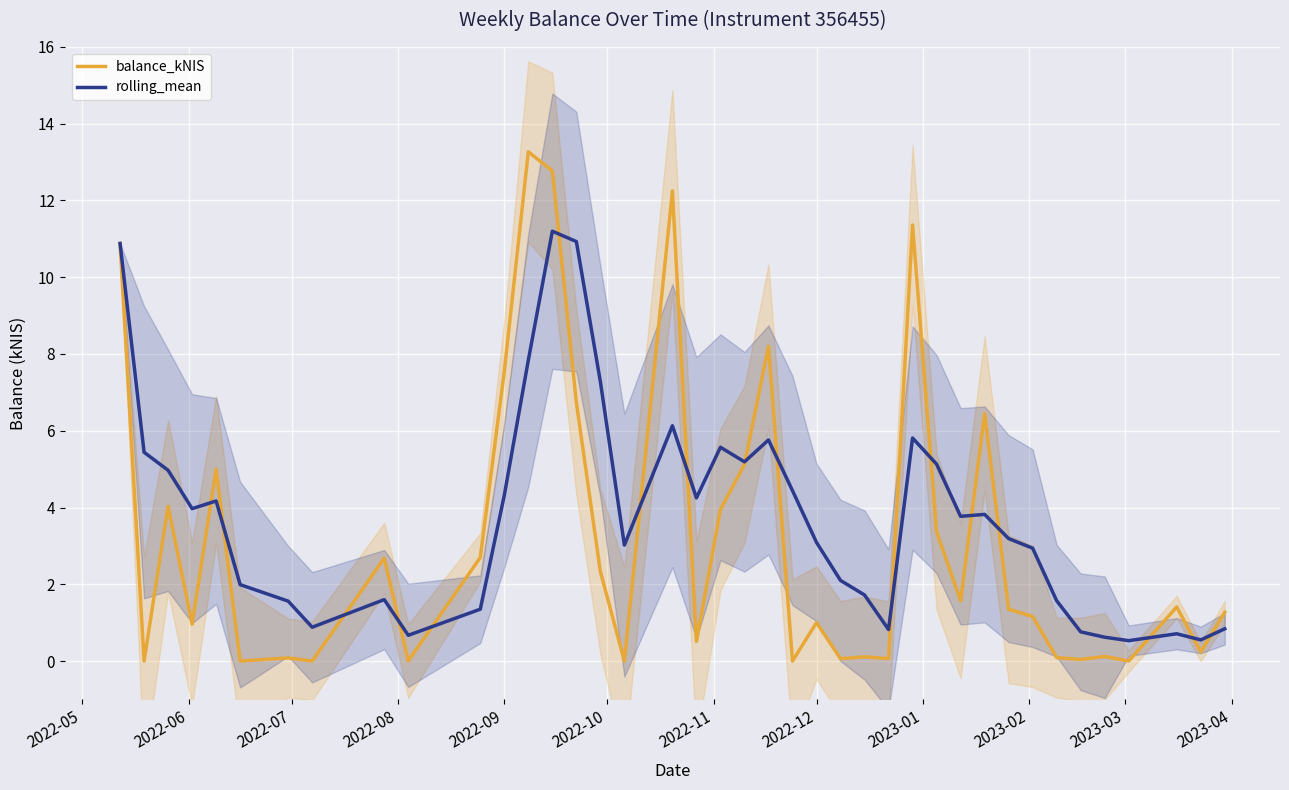

Count the number of data series in this chart.

2